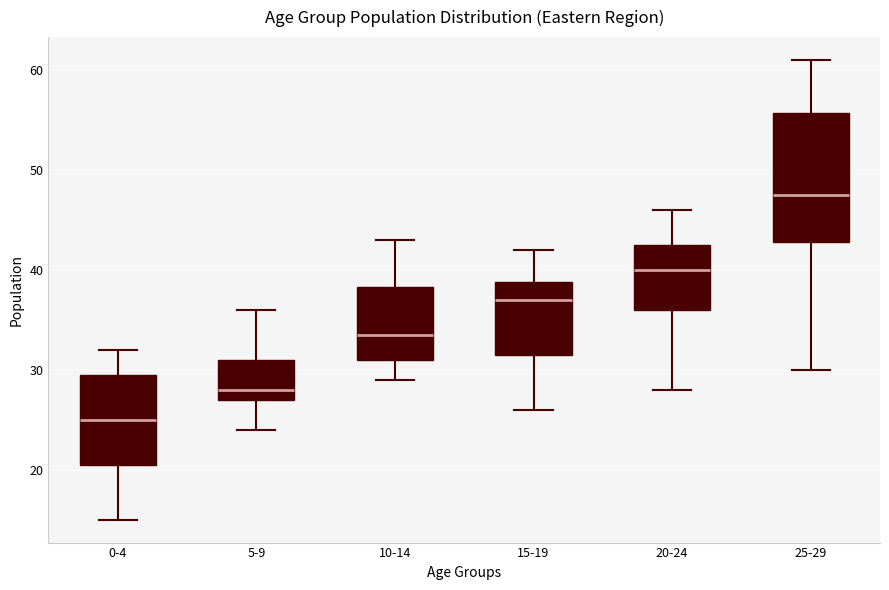

Reading left to right, read every box against the y-axis: the position of its median line, the range the box covers, and the ends of its whiskers. The values are not printed on the chart, so give them approximately, as read against the axis.

0-4: median 25, box 21 to 30, whiskers 15 to 32
5-9: median 28, box 27 to 31, whiskers 24 to 36
10-14: median 34, box 31 to 38, whiskers 29 to 43
15-19: median 37, box 32 to 39, whiskers 26 to 42
20-24: median 40, box 36 to 43, whiskers 28 to 46
25-29: median 48, box 43 to 56, whiskers 30 to 61